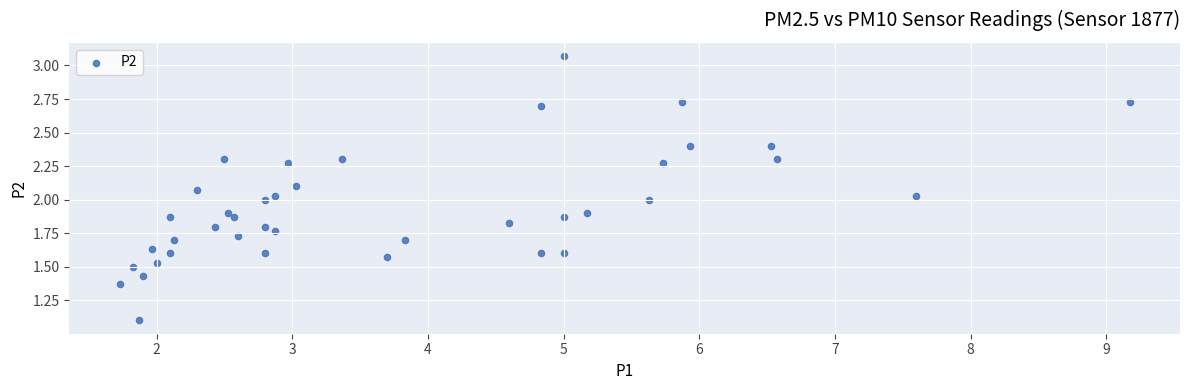

What is the range of X values (max minus min)?

7.4